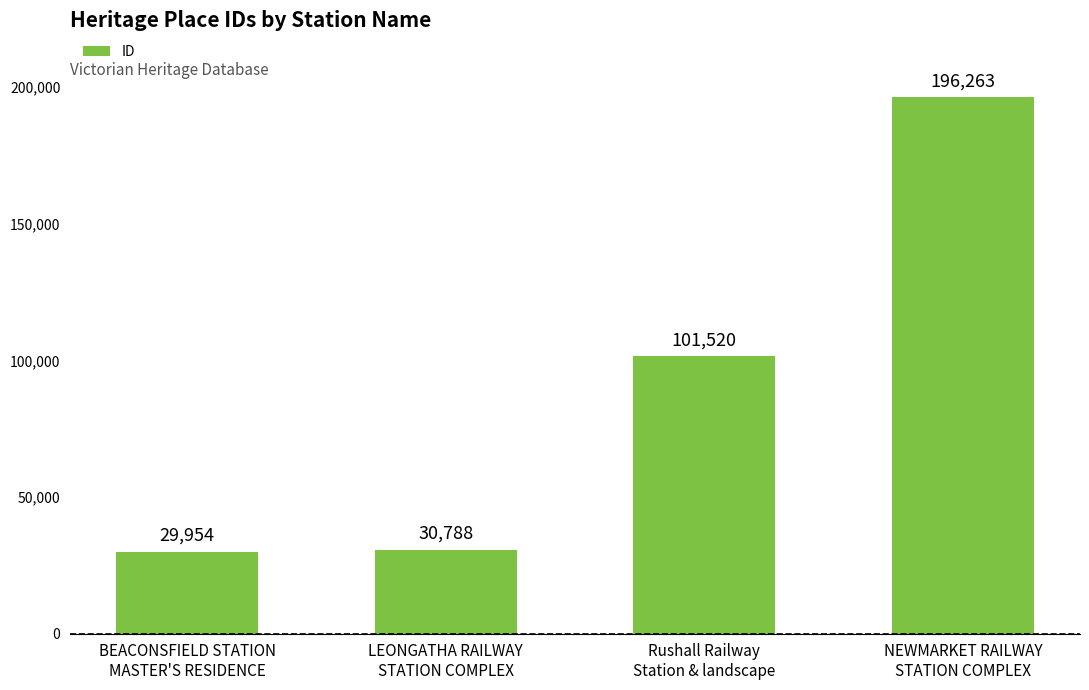

How many data points are less than 101520?

2